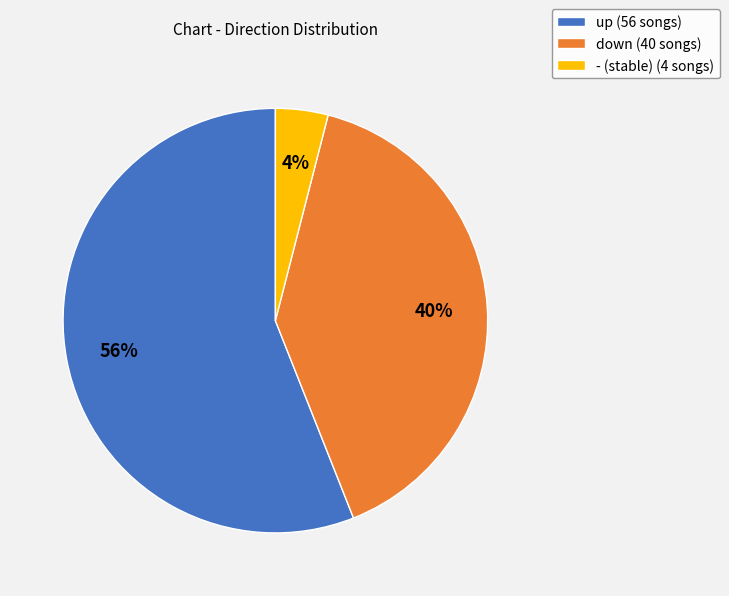

Rank the categories by value from lowest to highest.

-, down, up